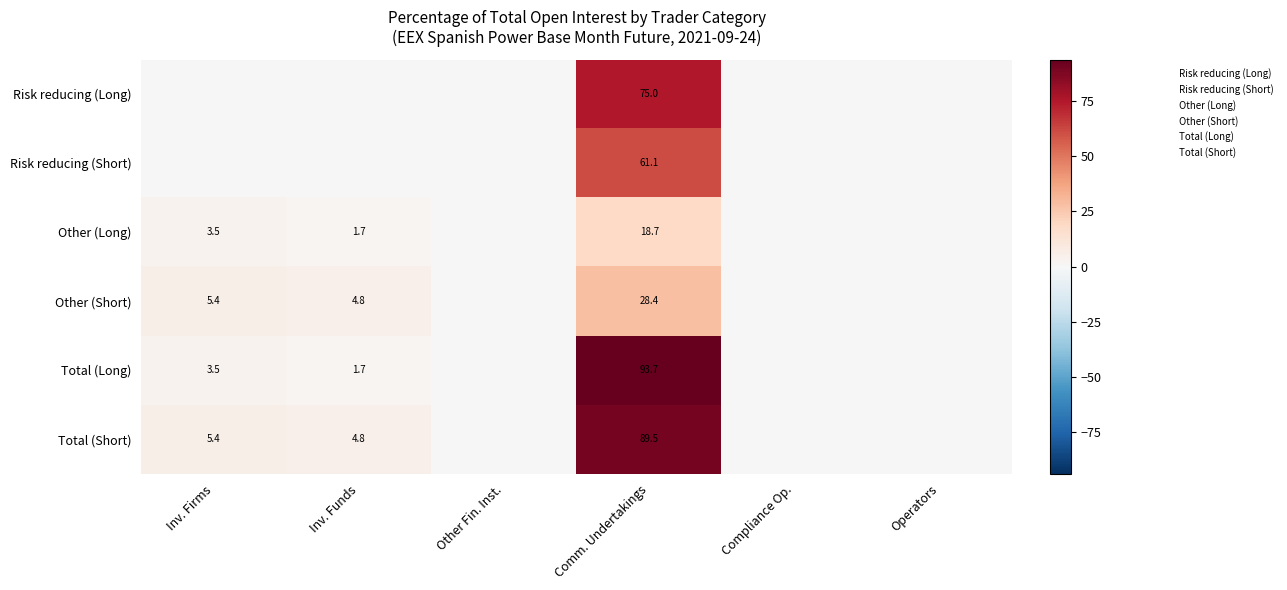

At which category is the sum across all series the highest?

Comm. Undertakings